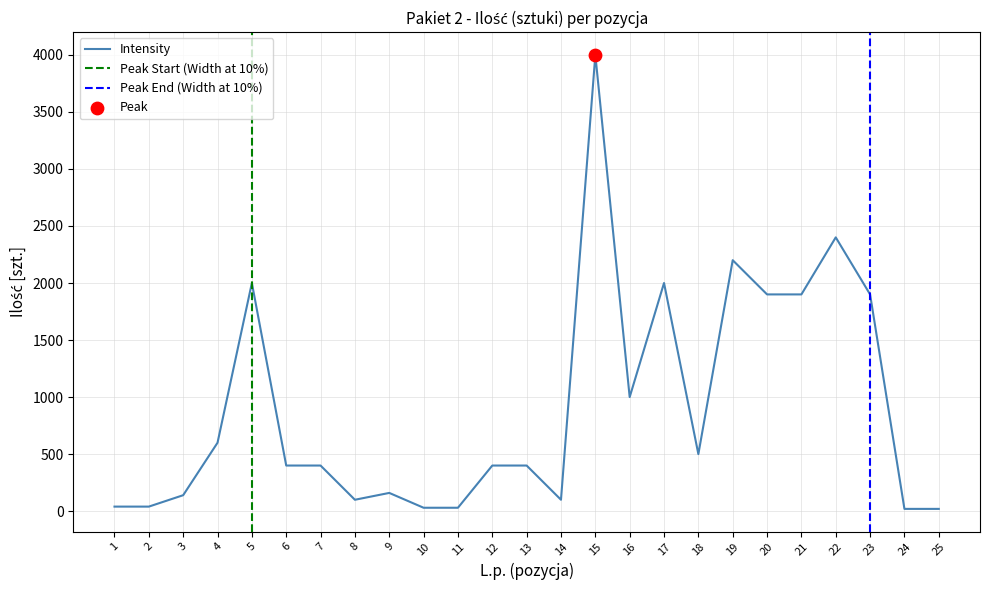

What is the change in value from 13 to 21?

+1500